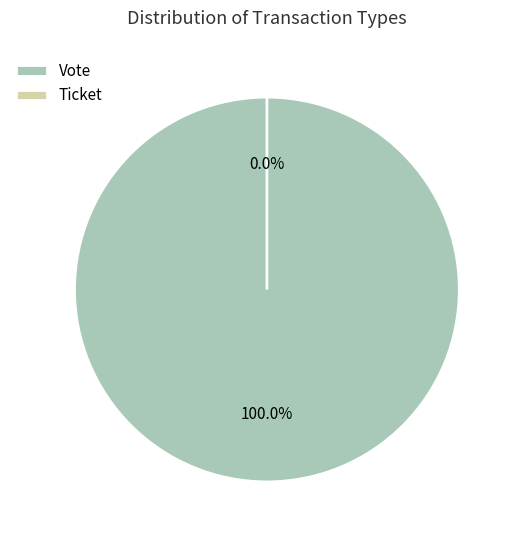

To the nearest percent, what is the difference between the Ticket and Vote slice percentages?

100%